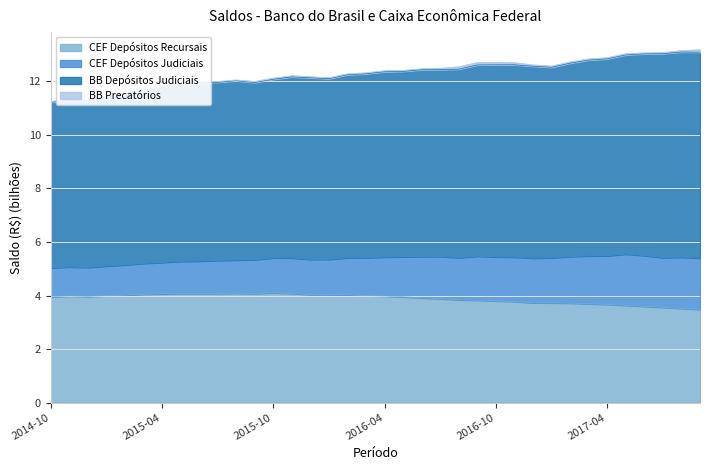

True or false: CEF Depósitos Recursais and BB Depósitos Judiciais cross at least once.

False